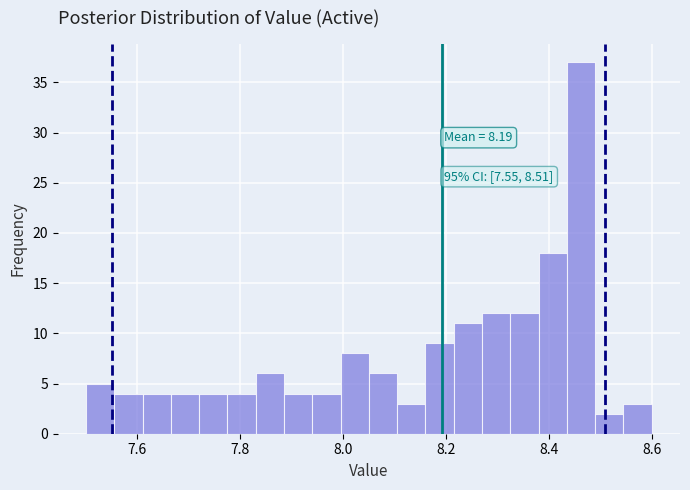

Read against the x-axis, roughly where is the centre of the tallest bar?

8.46